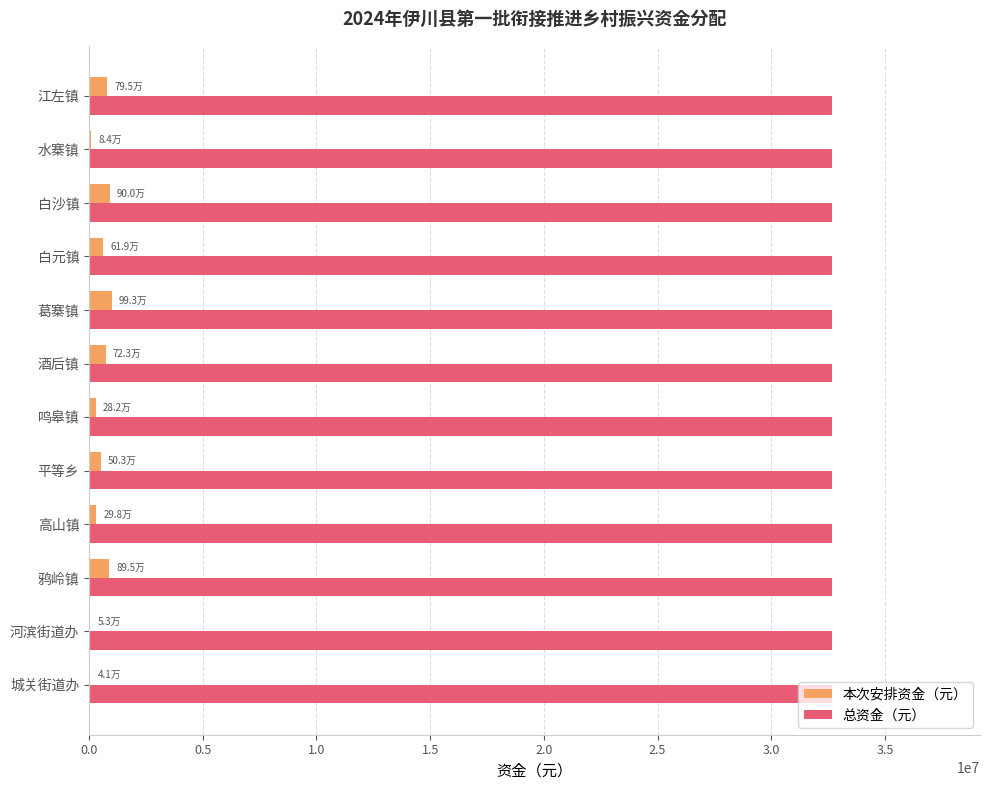

The 总资金（元） series shows 17055833 at 水寨镇. True or false?

False